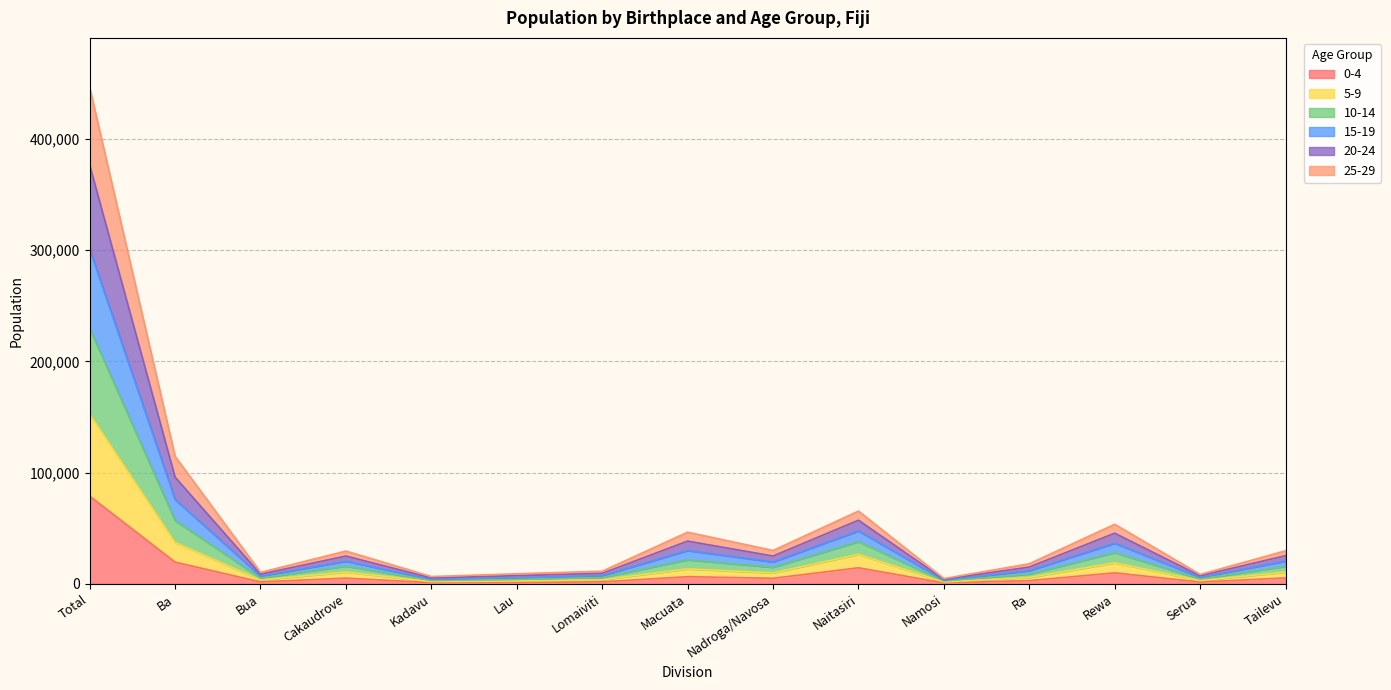

In 0-4, how many points are higher than both neighbors (excluding endpoints)?

4